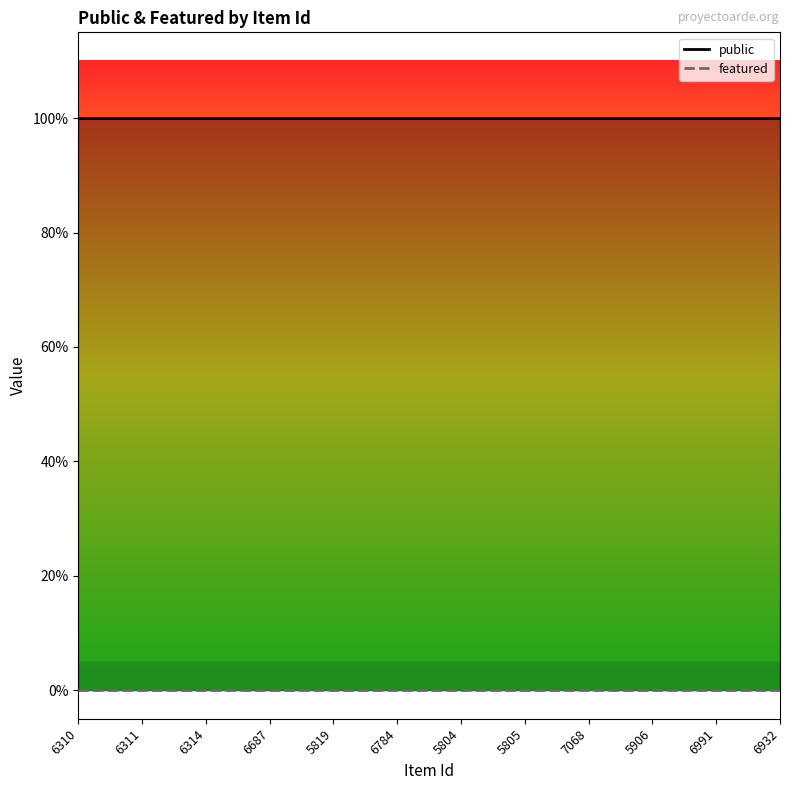

Reading right to left, extract all data points from this chart.

public: 1	1	1	1	1	1	1	1	1	1	1	1
featured: 0	0	0	0	0	0	0	0	0	0	0	0